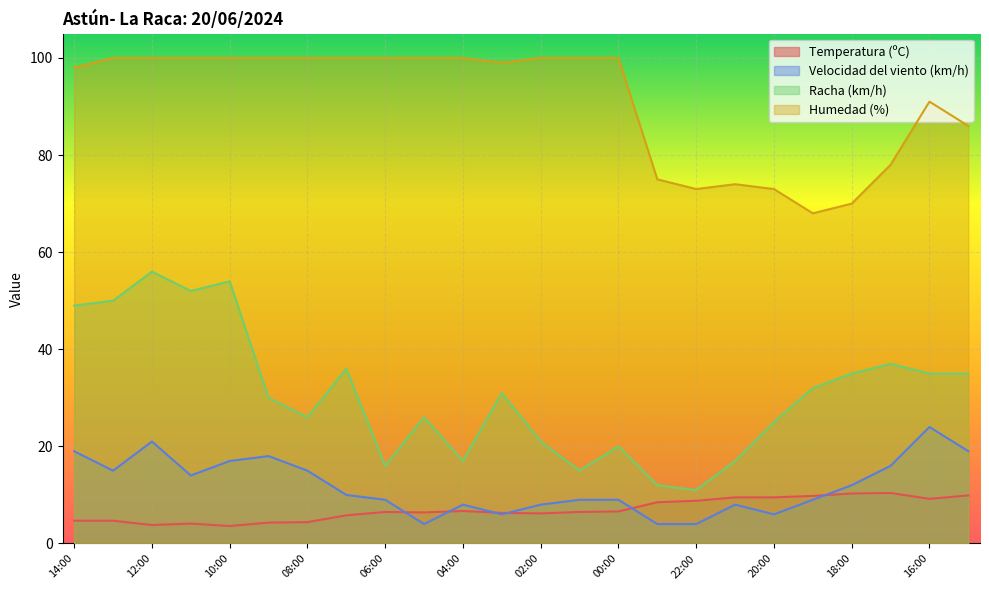

Between 09:00 and 05:00, which series saw the biggest shift?

Velocidad del viento (km/h)